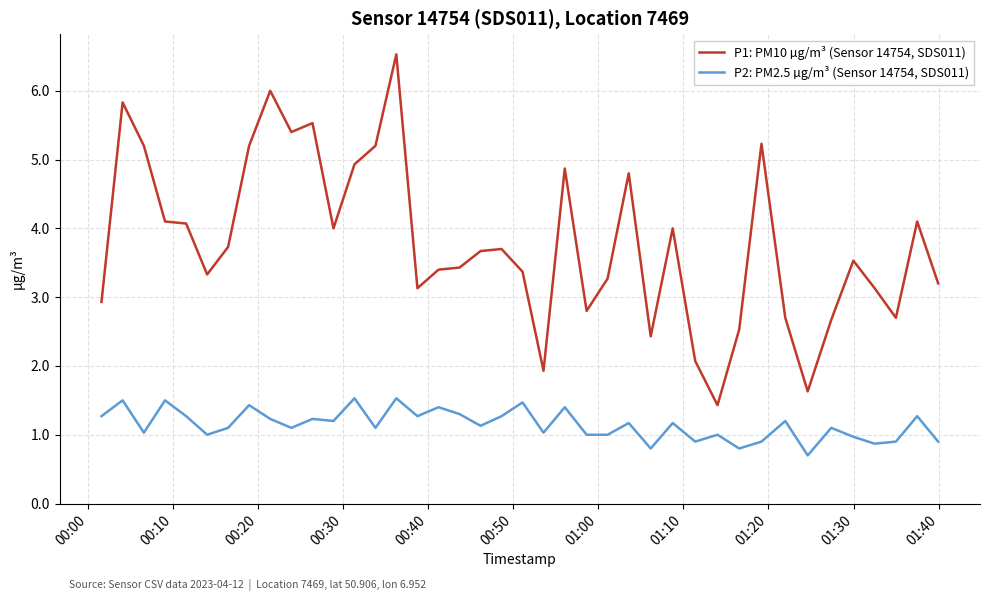

What is the lowest value of the P1: PM10 µg/m³ (Sensor 14754, SDS011) series?

1.4